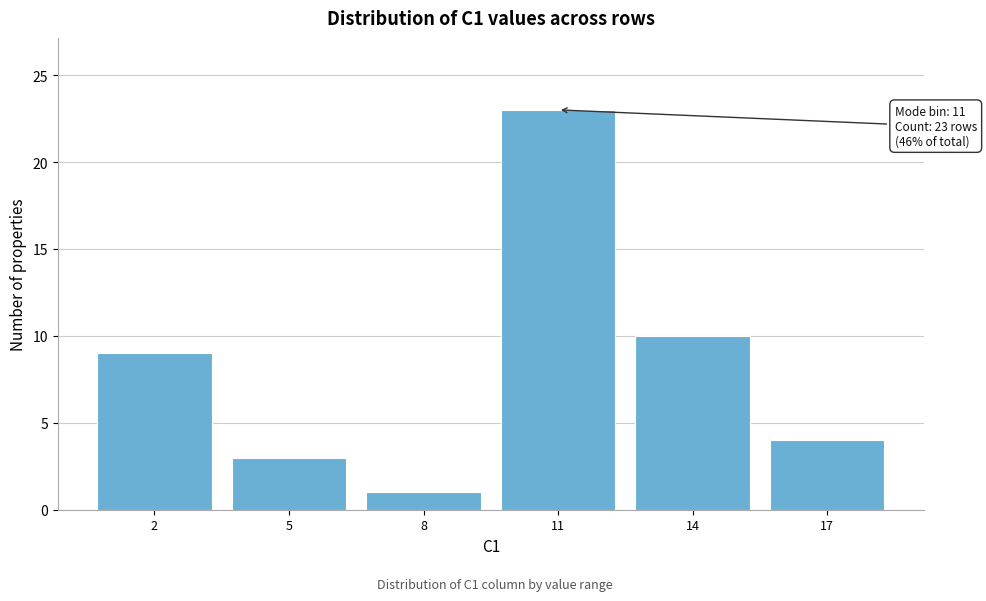

Reading left to right, list all the values displayed in this chart.

2=9	5=3	8=1	11=23	14=10	17=4